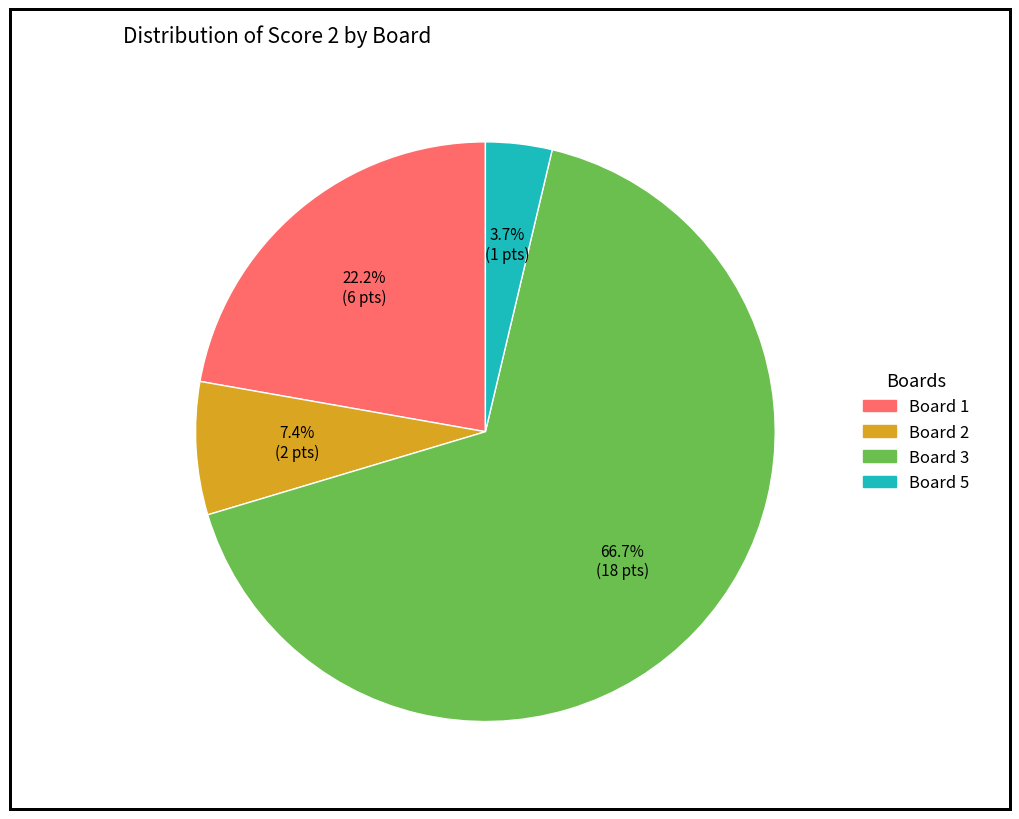

Is there any slice that represents more than half of the pie?

Yes